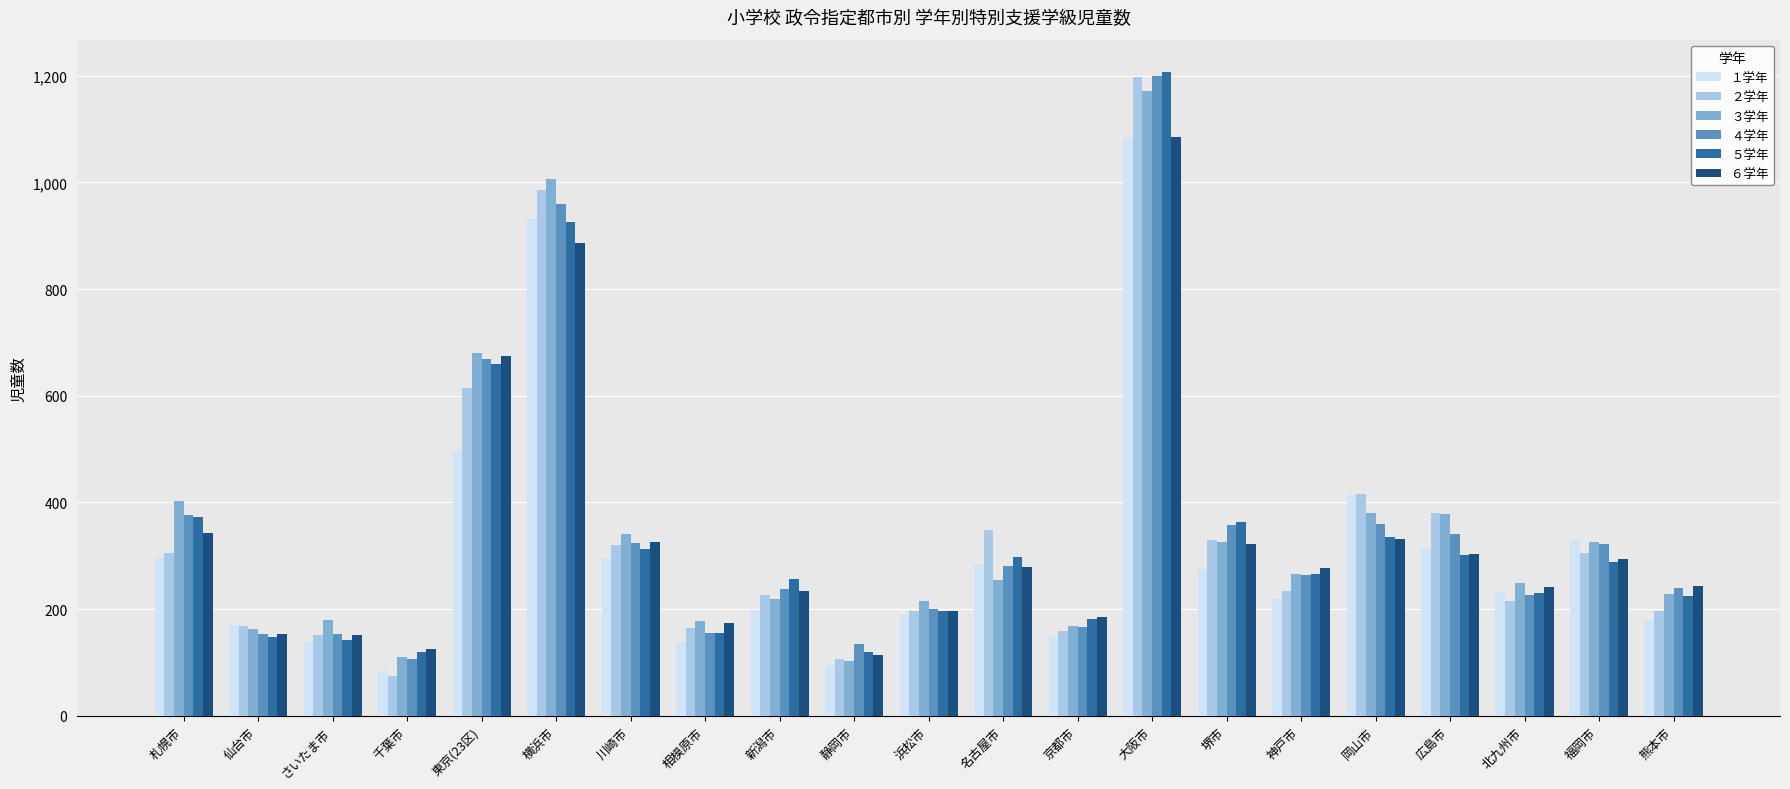

The １学年 series shows 147 at 京都市. True or false?

True